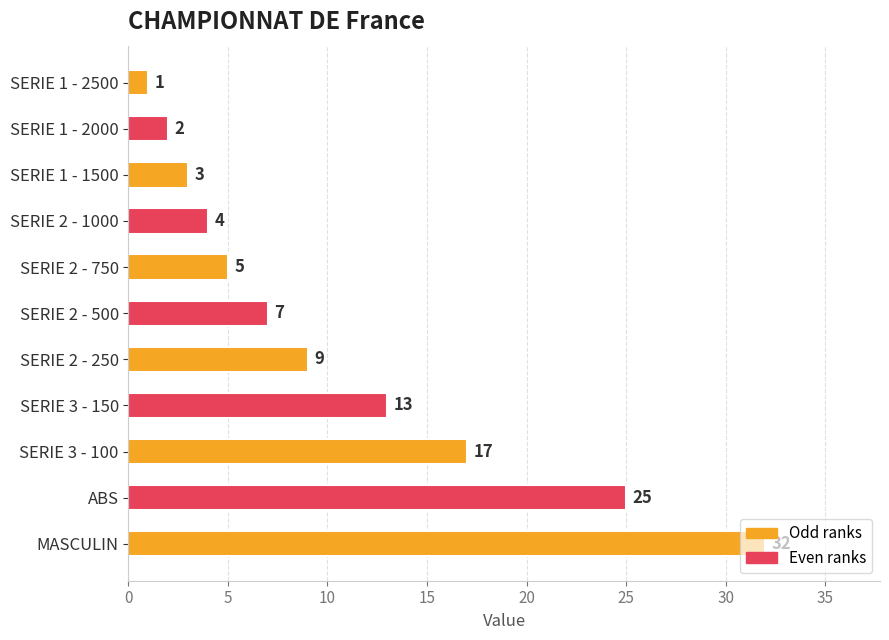

What is the change in value from SERIE 2 - 750 to SERIE 3 - 150?

+8